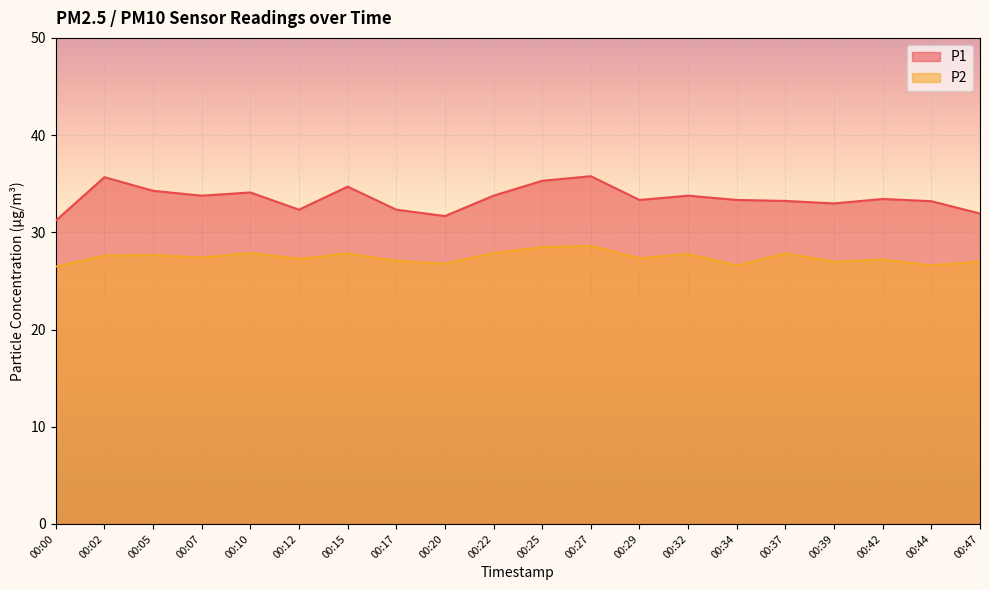

What is the average value of the P2 series?

27.4